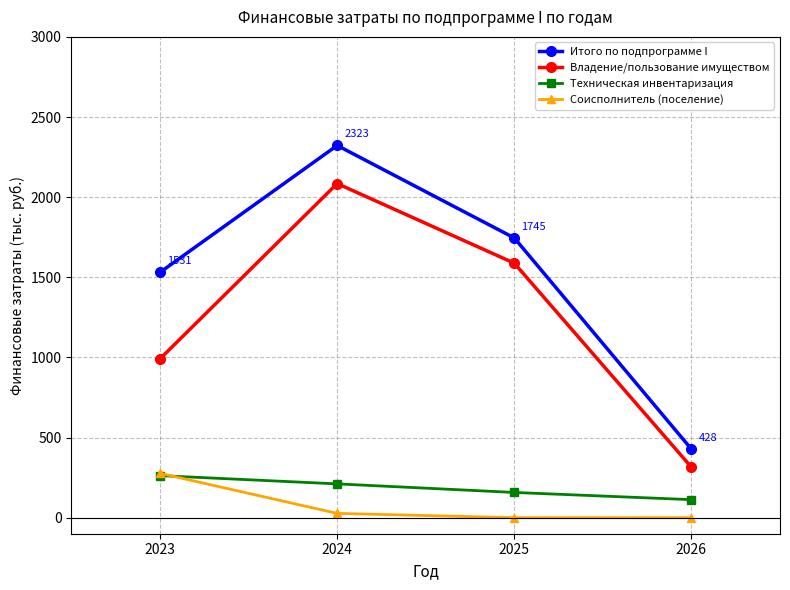

Is it true that Техническая инвентаризация equals 86.3 at 2024?

False